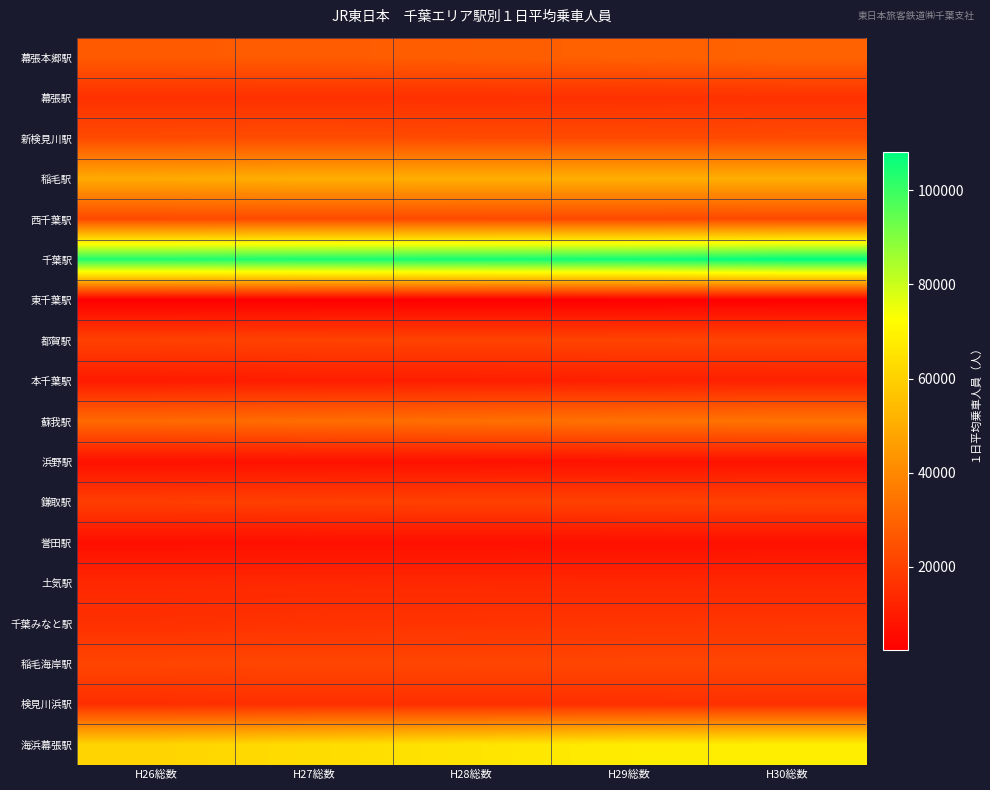

Between H27総数 and H28総数, which is larger?

H28総数